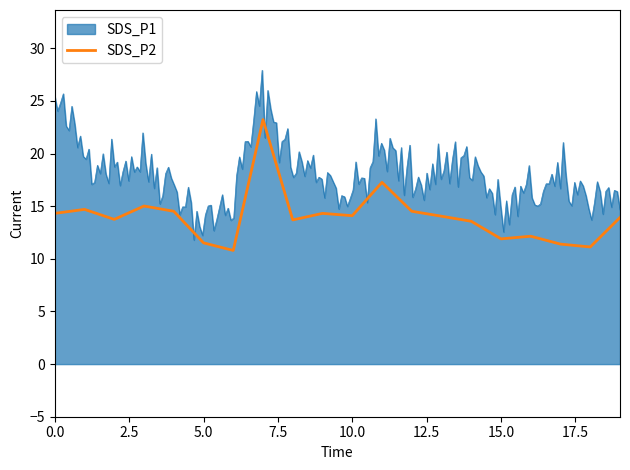

What value does the data have at 11?

17.3